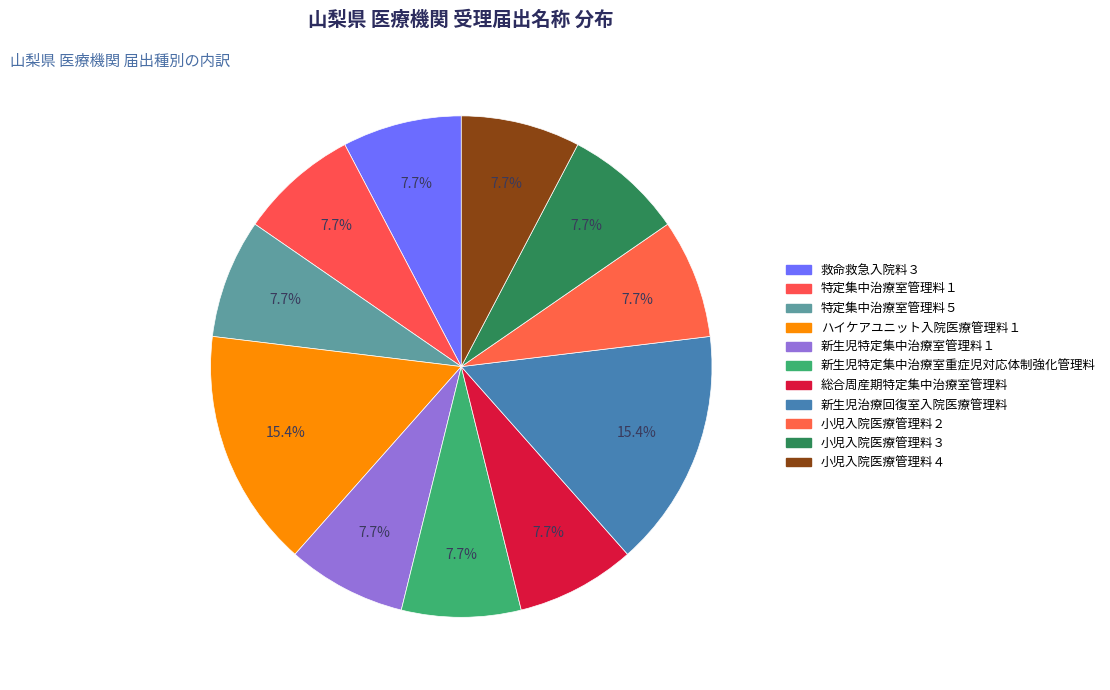

How many slices are in this pie chart?

11